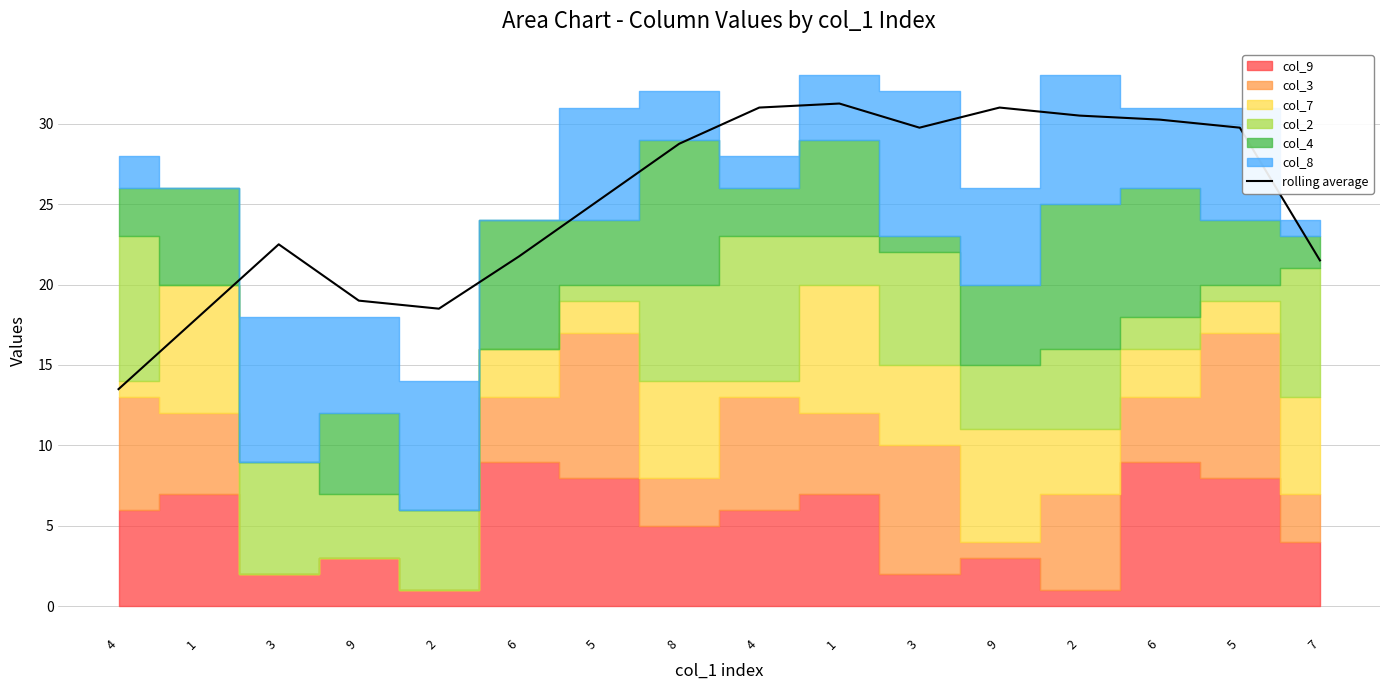

What is the sum of the values at 1 and 3?

53.8